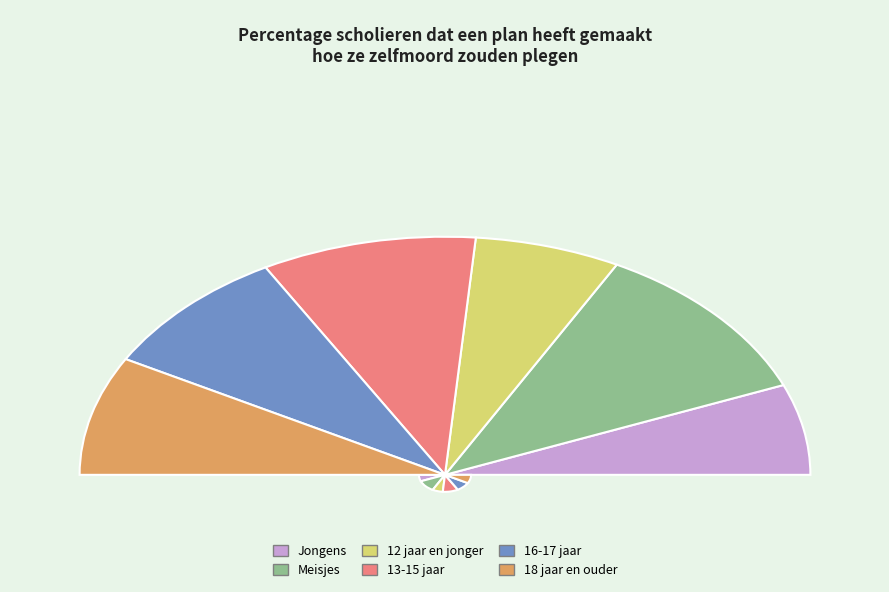

To the nearest percent, what is the difference between the 13-15 jaar and 16-17 jaar slice percentages?

2%